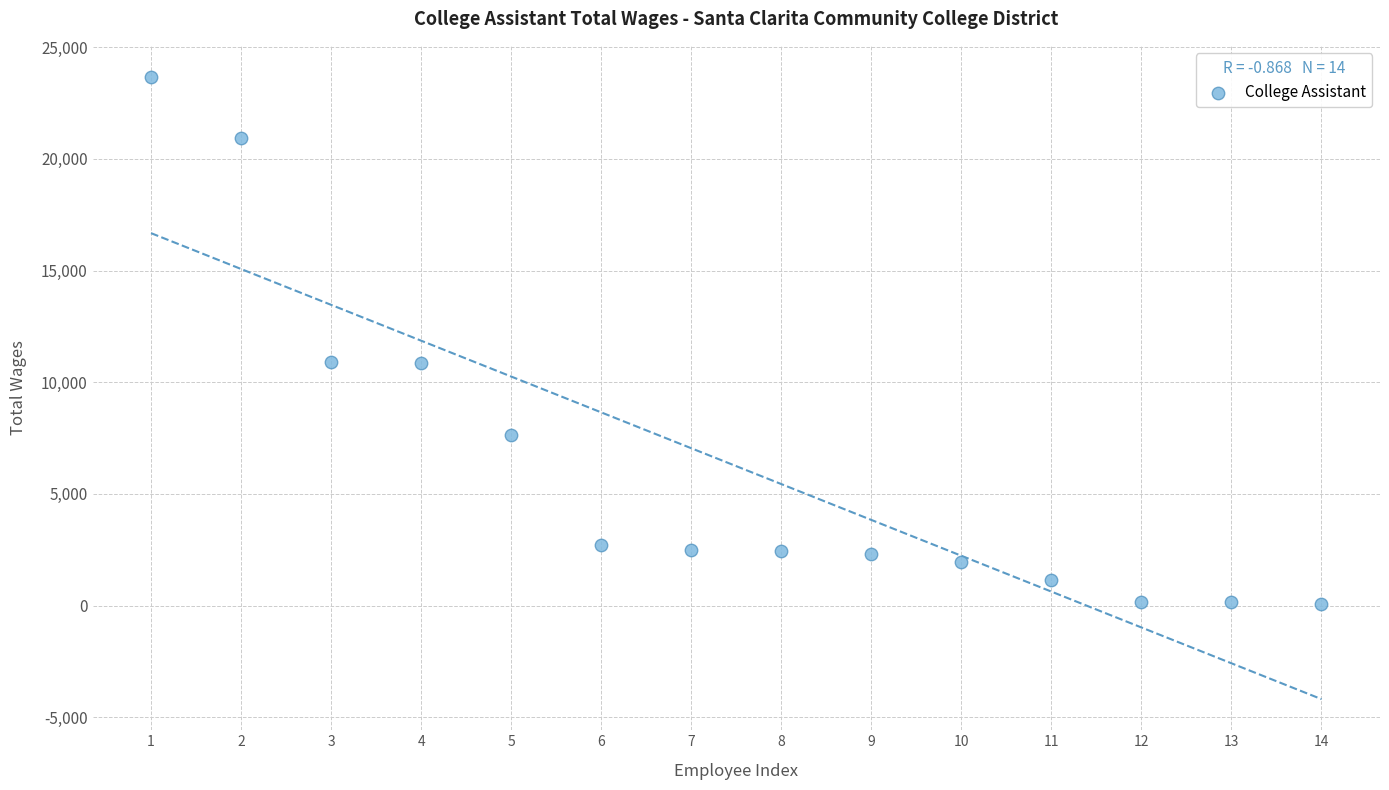

What is the range of Y values (max minus min)?

23623